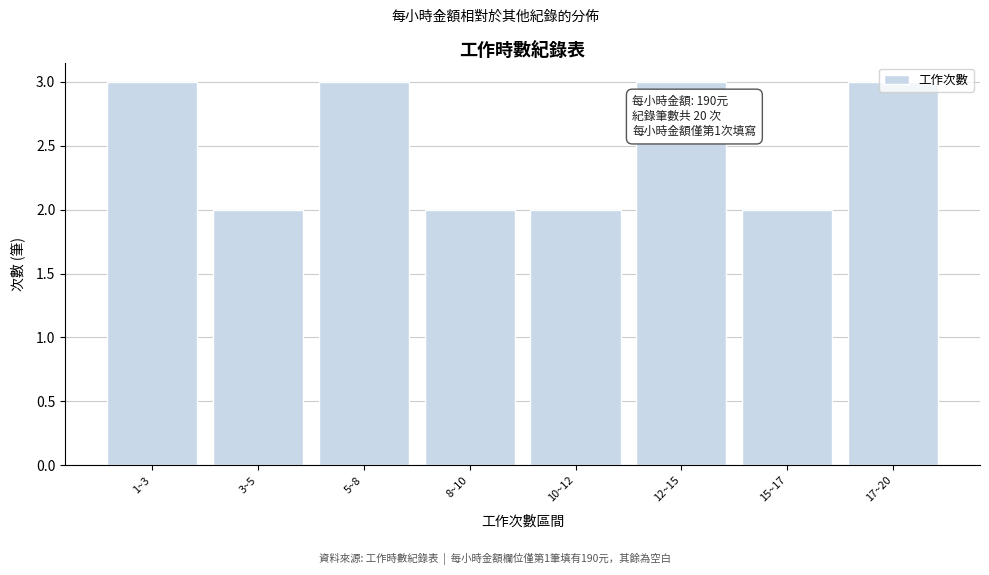

What is the change in value from 10~12 to 17~20?

+1